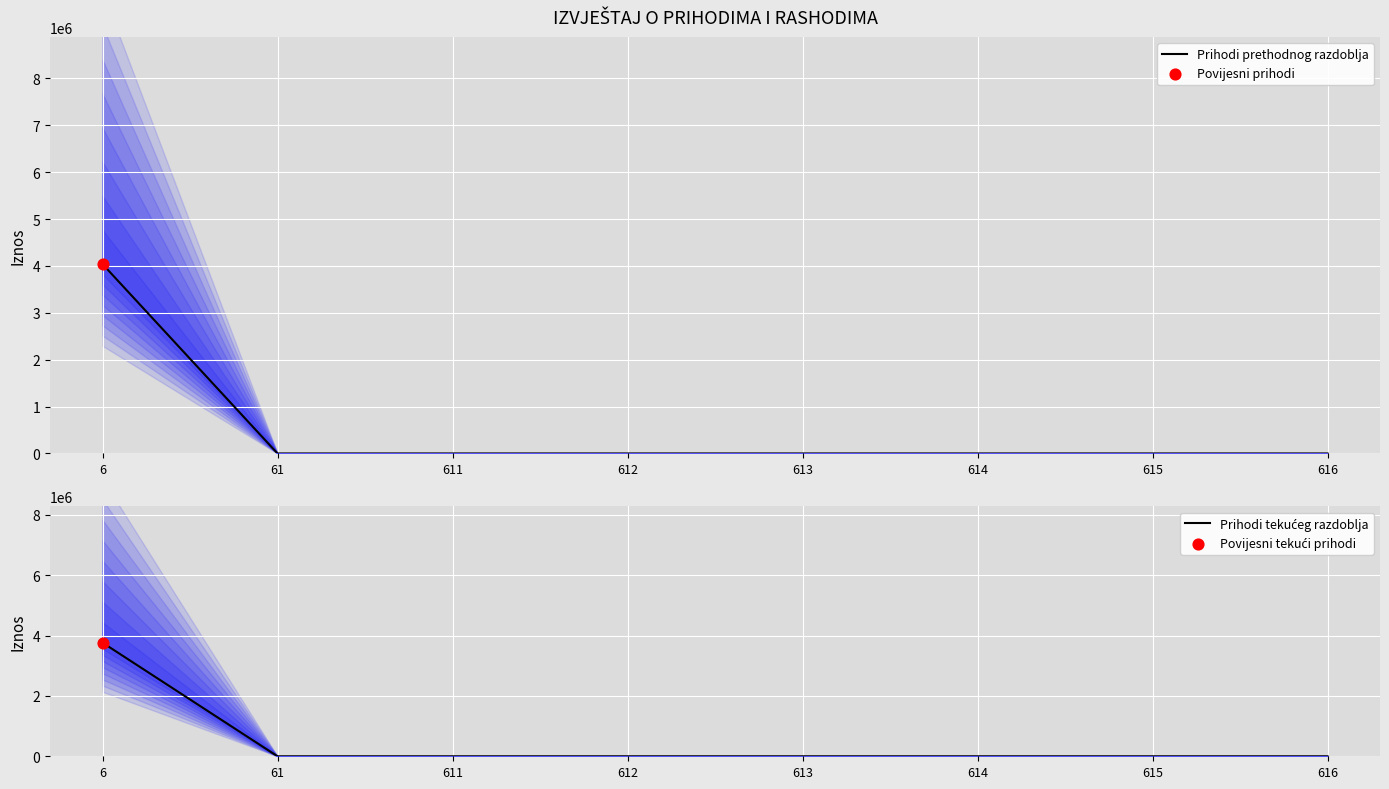

Which series contains the lowest Y value?

Prihodi prethodnog razdoblja